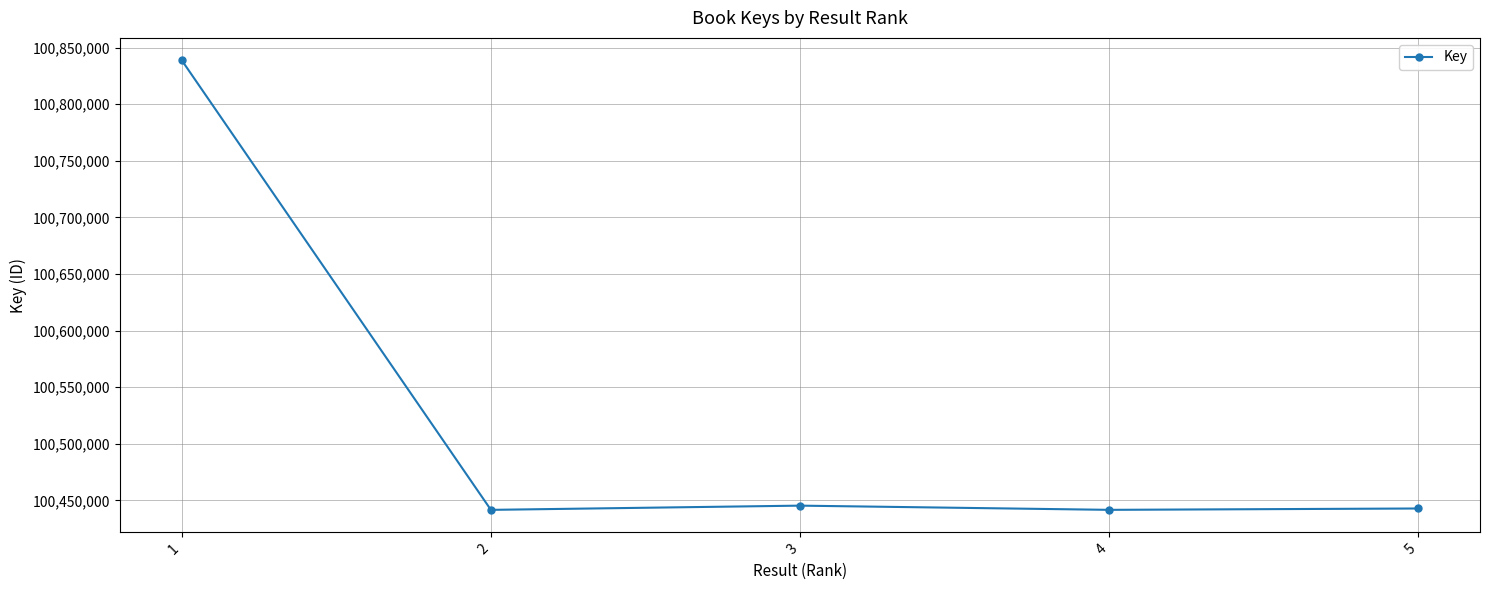

Between 5 and 1, which is larger?

1